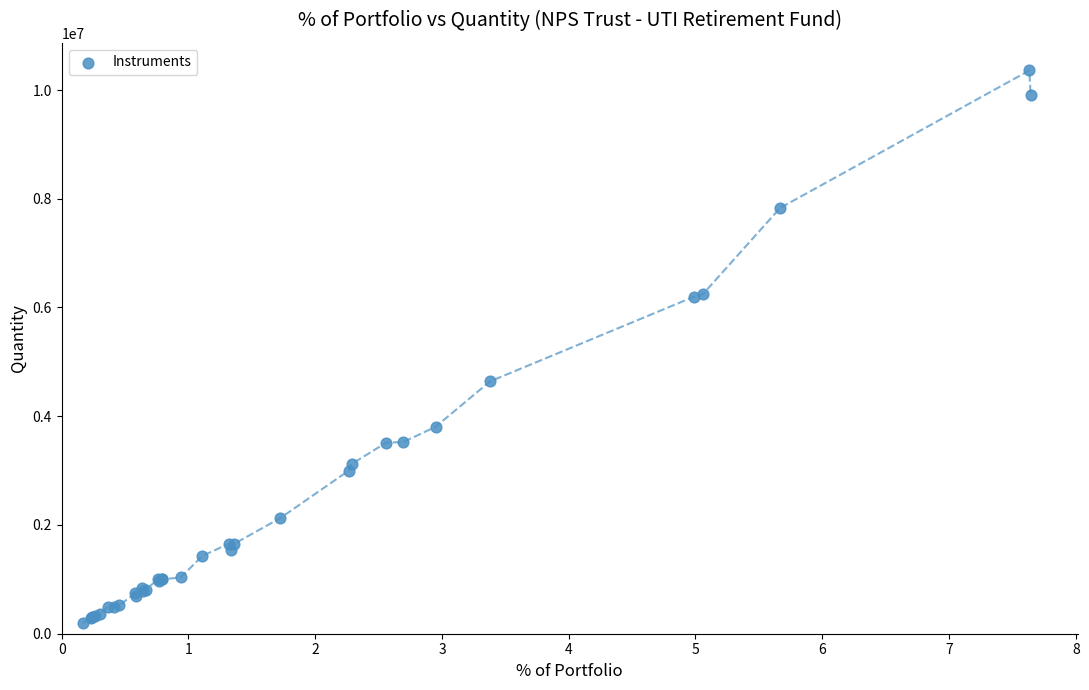

What Y value in the scatter plot is closest to 5277350?

4640700